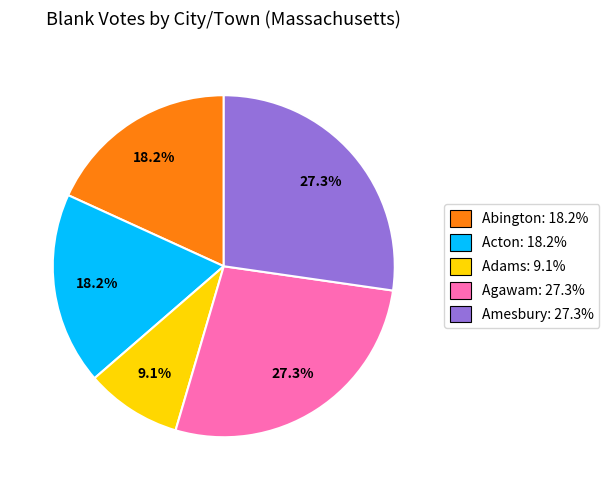

Combined, what portion of the pie is Abington: 18.2% and Acton: 18.2%?

36.4%